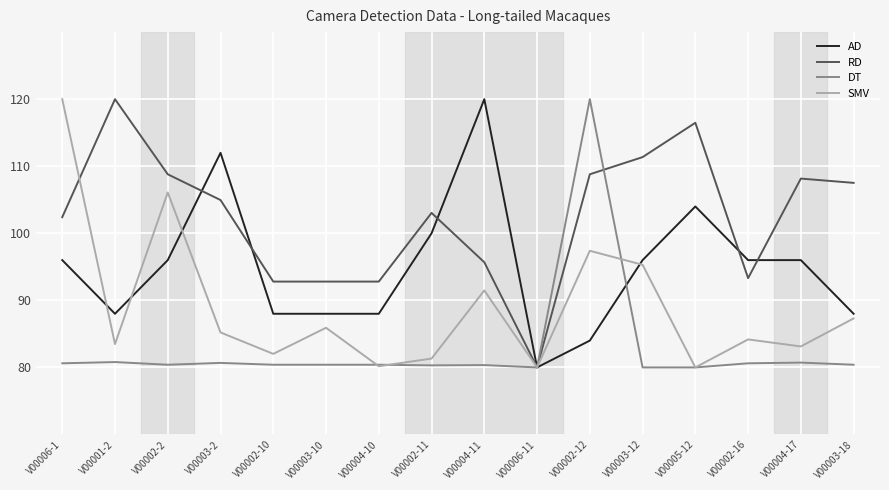

What is the total value across all series at V00006-11?

320.0